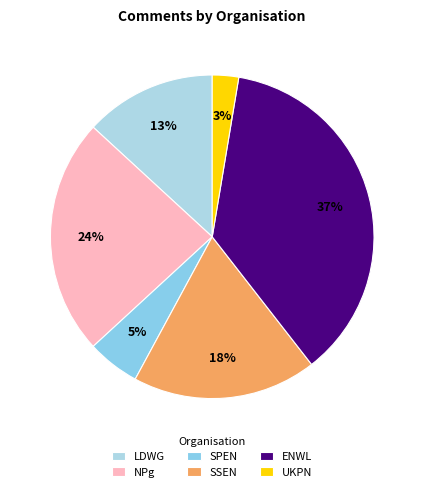

To the nearest percent, what is the difference between the SSEN and LDWG slice percentages?

5%